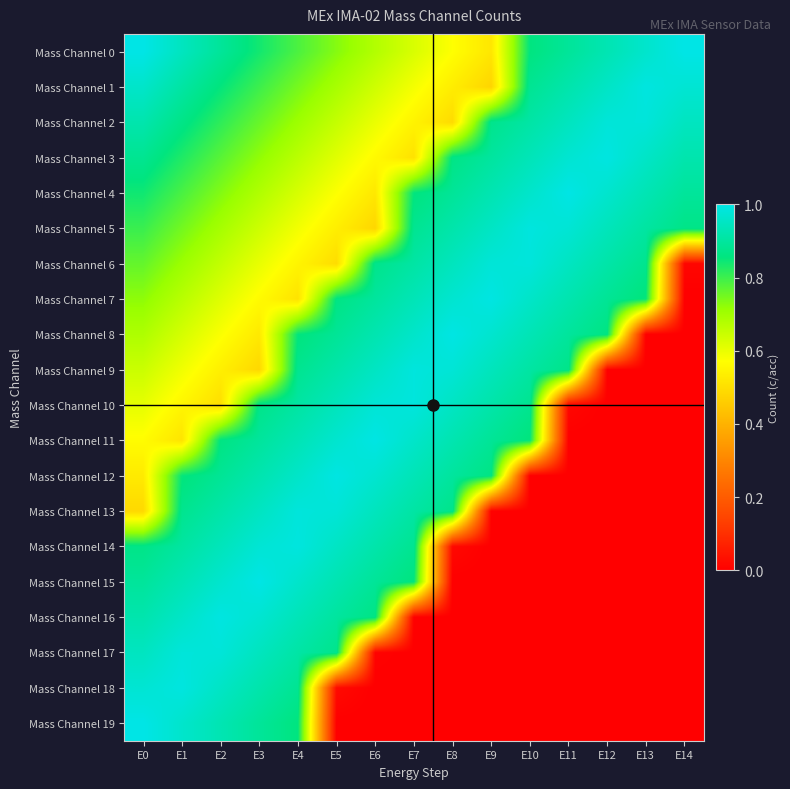

Rank the series by their maximum value, from highest to lowest.

Mass Channel 0, Mass Channel 19, Mass Channel 15, Mass Channel 4, Mass Channel 8, Mass Channel 11, Mass Channel 7, Mass Channel 12, Mass Channel 3, Mass Channel 16, Mass Channel 1, Mass Channel 18, Mass Channel 5, Mass Channel 14, Mass Channel 10, Mass Channel 9, Mass Channel 6, Mass Channel 13, Mass Channel 2, Mass Channel 17